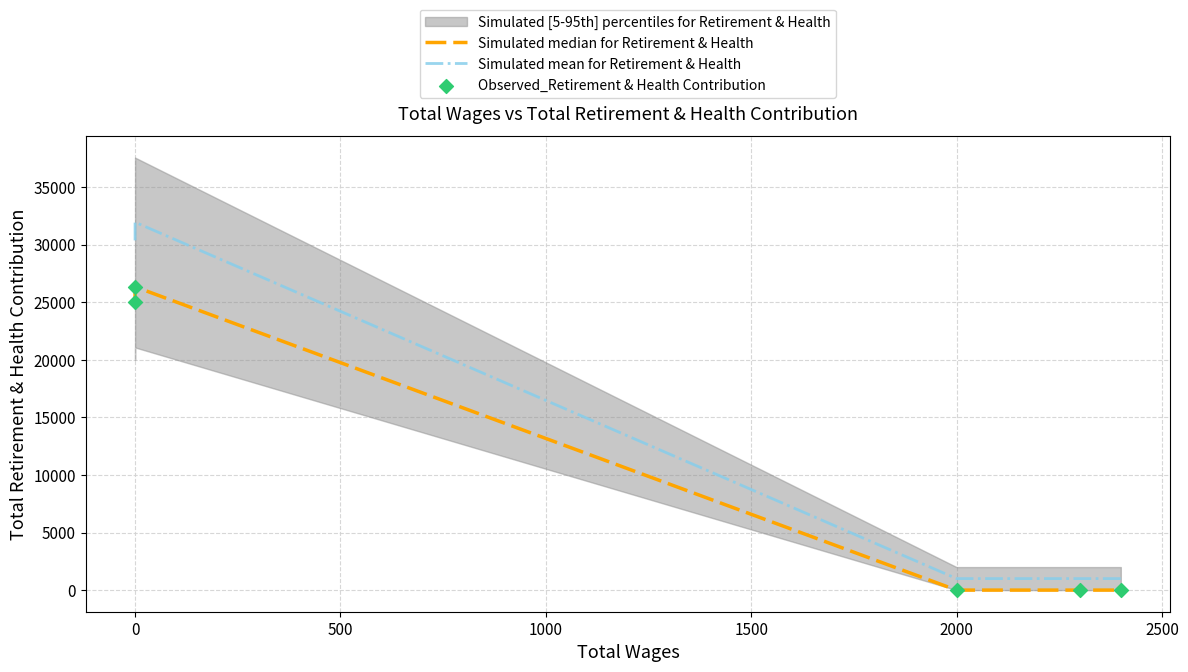

Which series has the widest spread of Y values?

Simulated mean for Retirement & Health